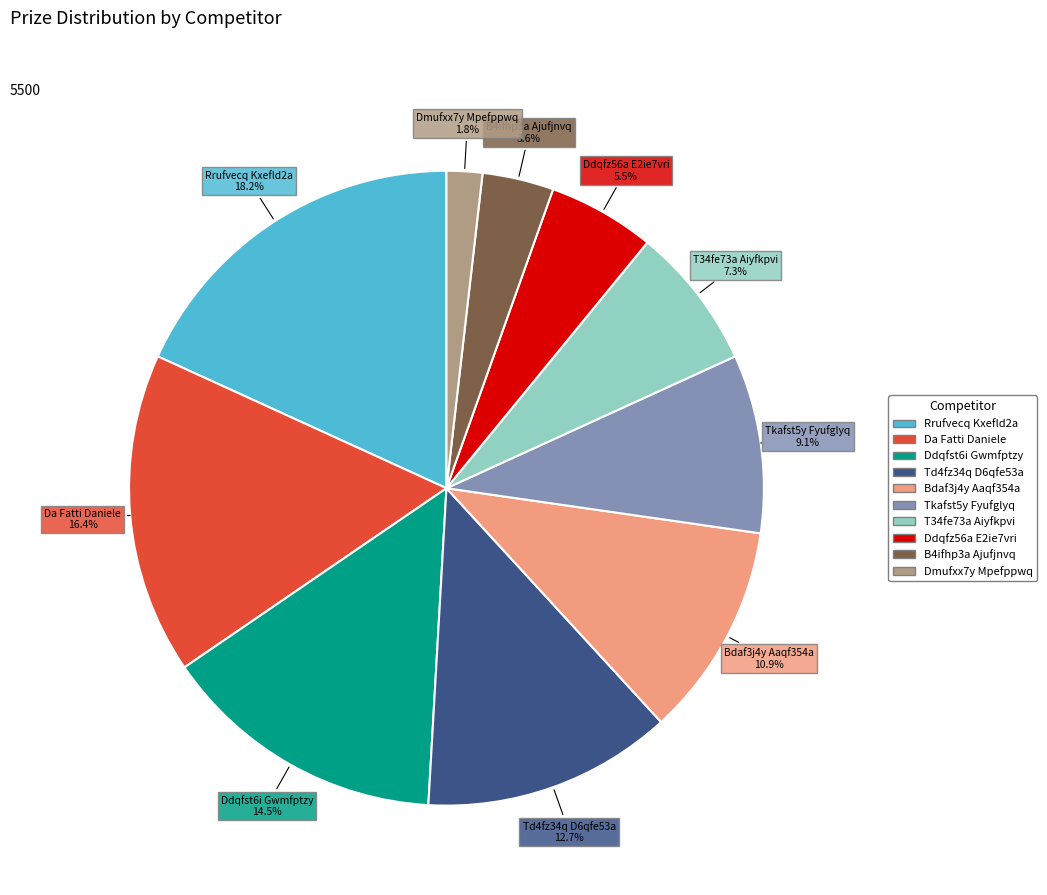

Which category has the smallest portion of the pie?

Dmufxx7y Mpefppwq